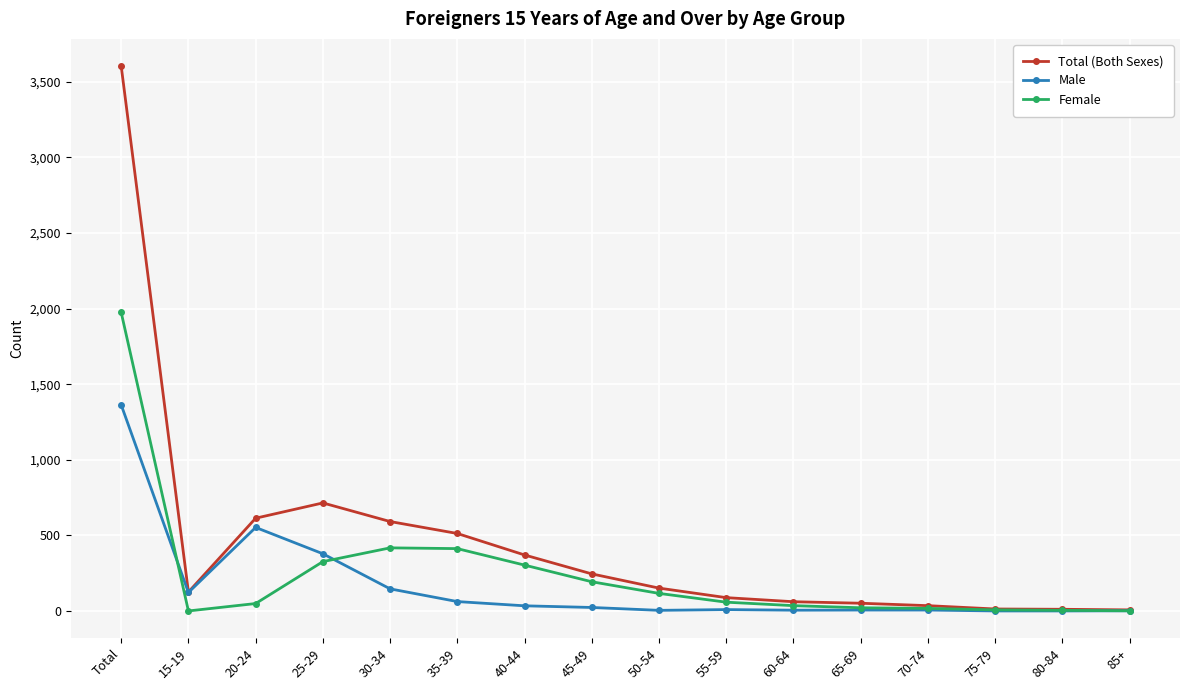

Count the number of categories in the chart.

16